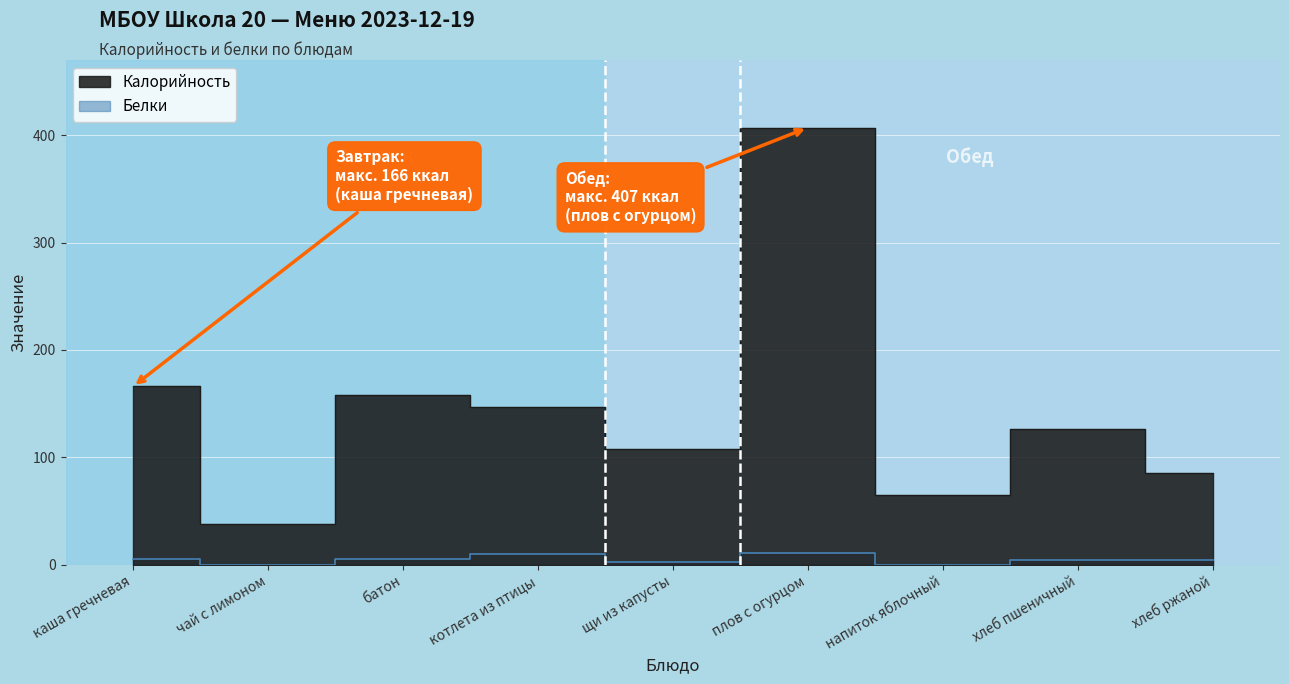

At чай с лимоном, list the series in order from largest to smallest.

Калорийность, Белки